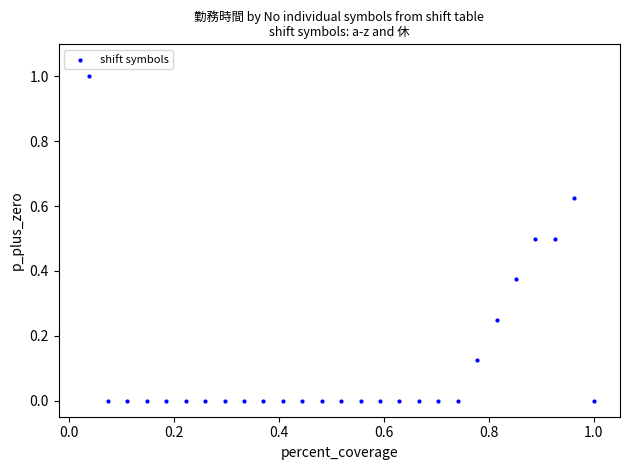

What is the range of Y values (max minus min)?

1.0